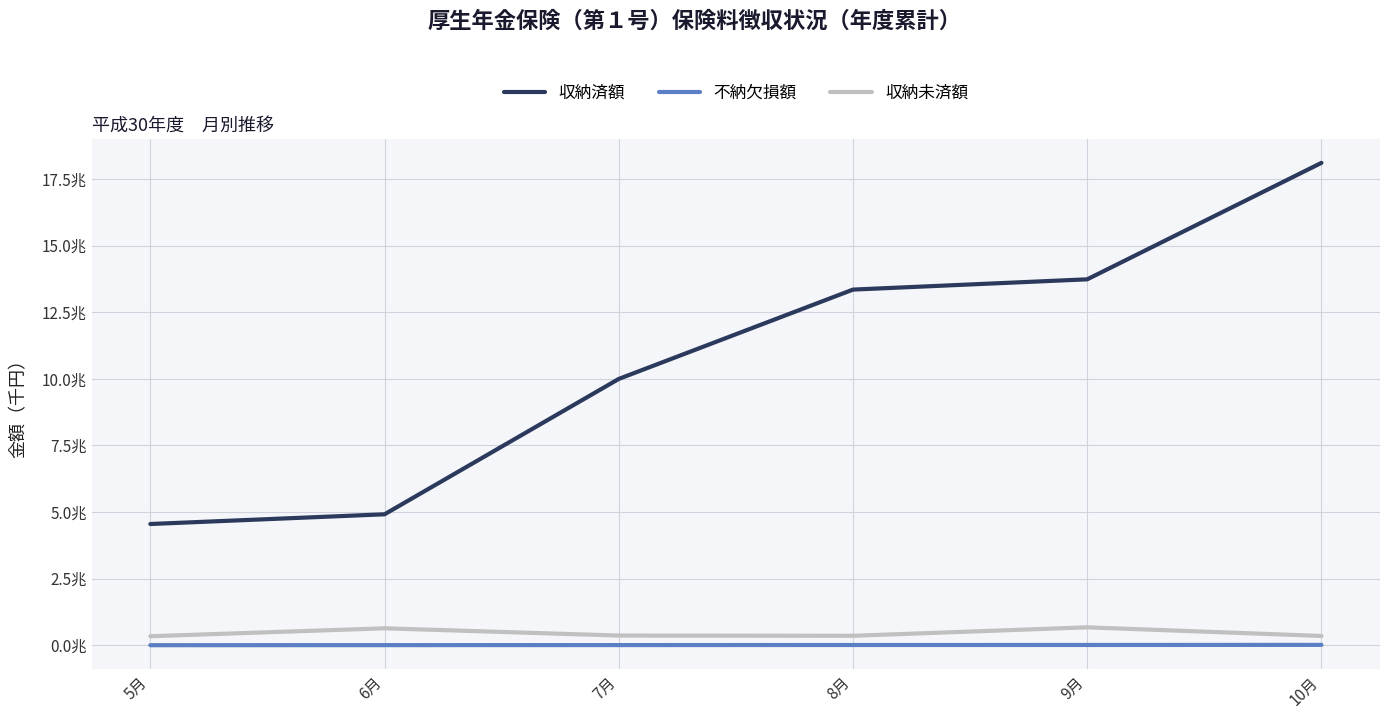

Reading left to right, extract all data points from this chart.

収納済額: 5月=4549829974	6月=4913899704	7月=9993916733	8月=13346555726	9月=13732203934	10月=18102836237
不納欠損額: 5月=1626853	6月=3903634	7月=5932418	8月=8825137	9月=10151451	10月=13314620
収納未済額: 5月=338111365	6月=635461461	7月=363215623	8月=354930625	9月=672266636	10月=348350531